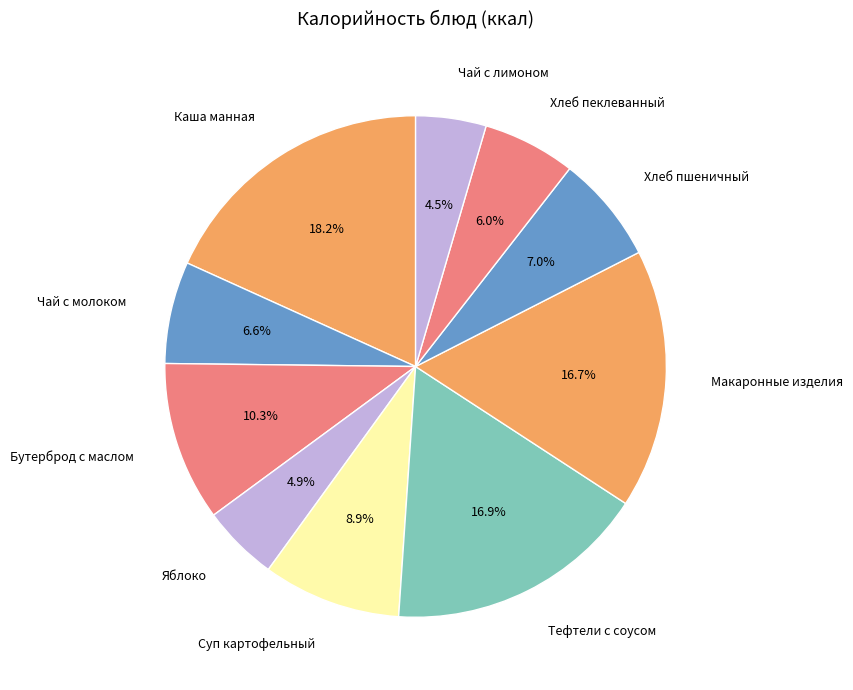

What is the largest slice in the pie chart?

Каша манная